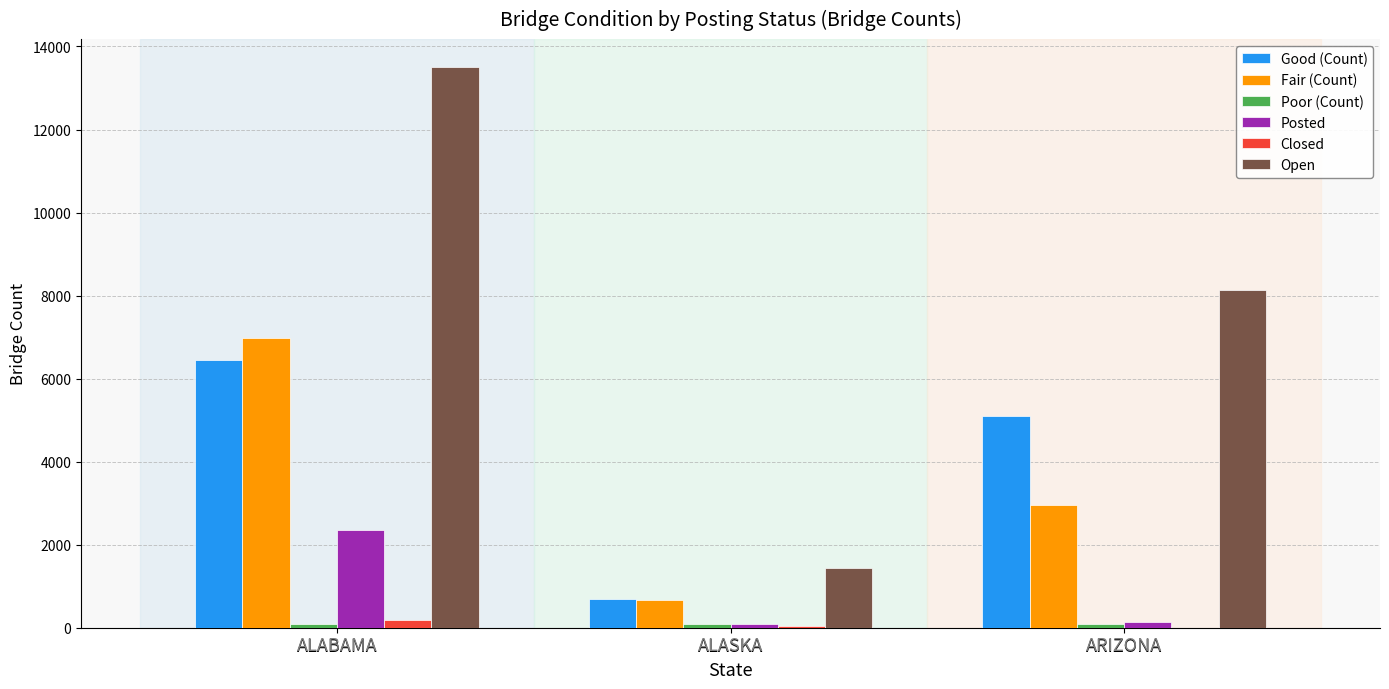

At which label does Good (Count) reach its peak?

ALABAMA